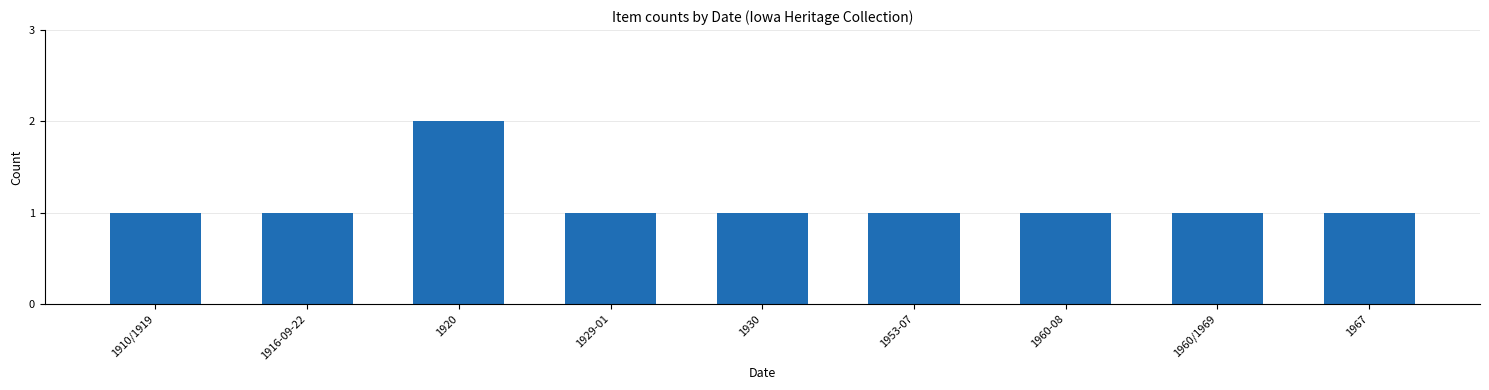

Which has a higher value, 1920 or 1910/1919?

1920